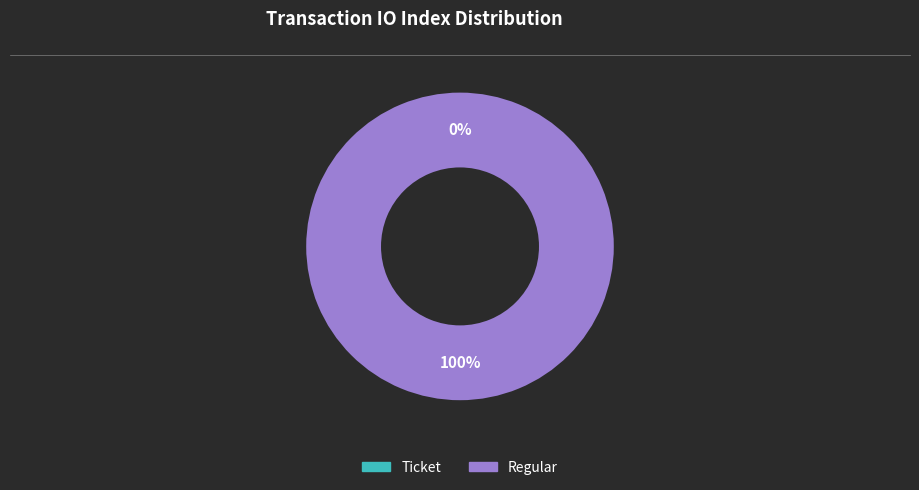

The Regular slice represents 100% of the pie. True or false?

True